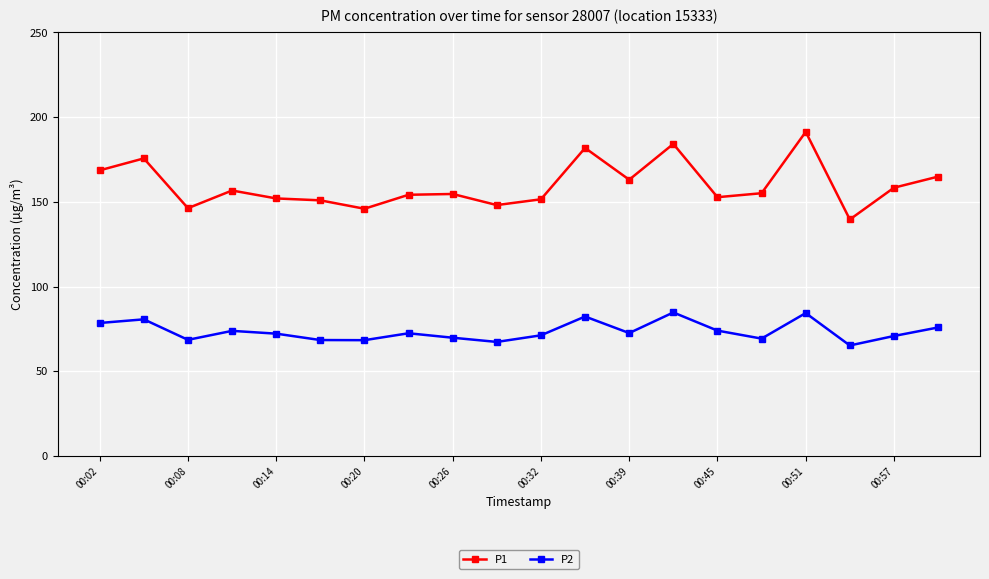

What is the maximum value shown in the chart?

191.3